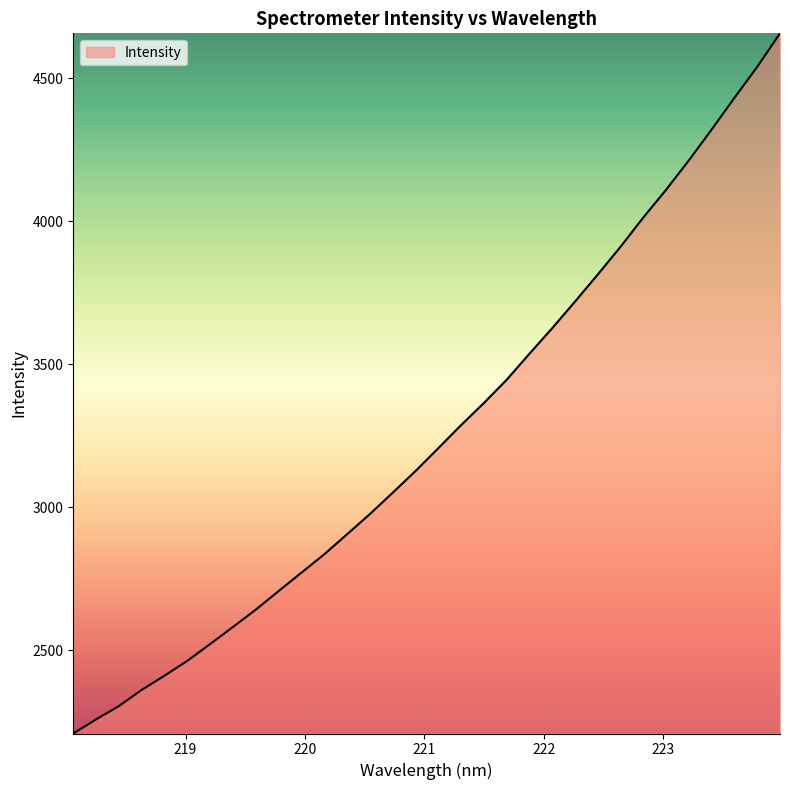

What is the maximum value shown in the chart?

4656.6